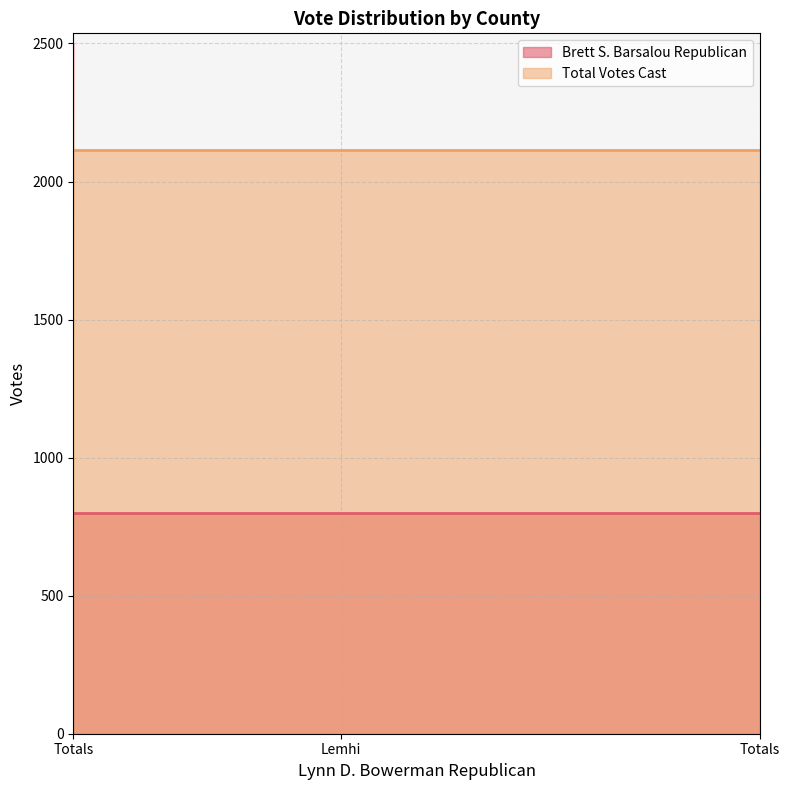

How many series are shown in this chart?

2